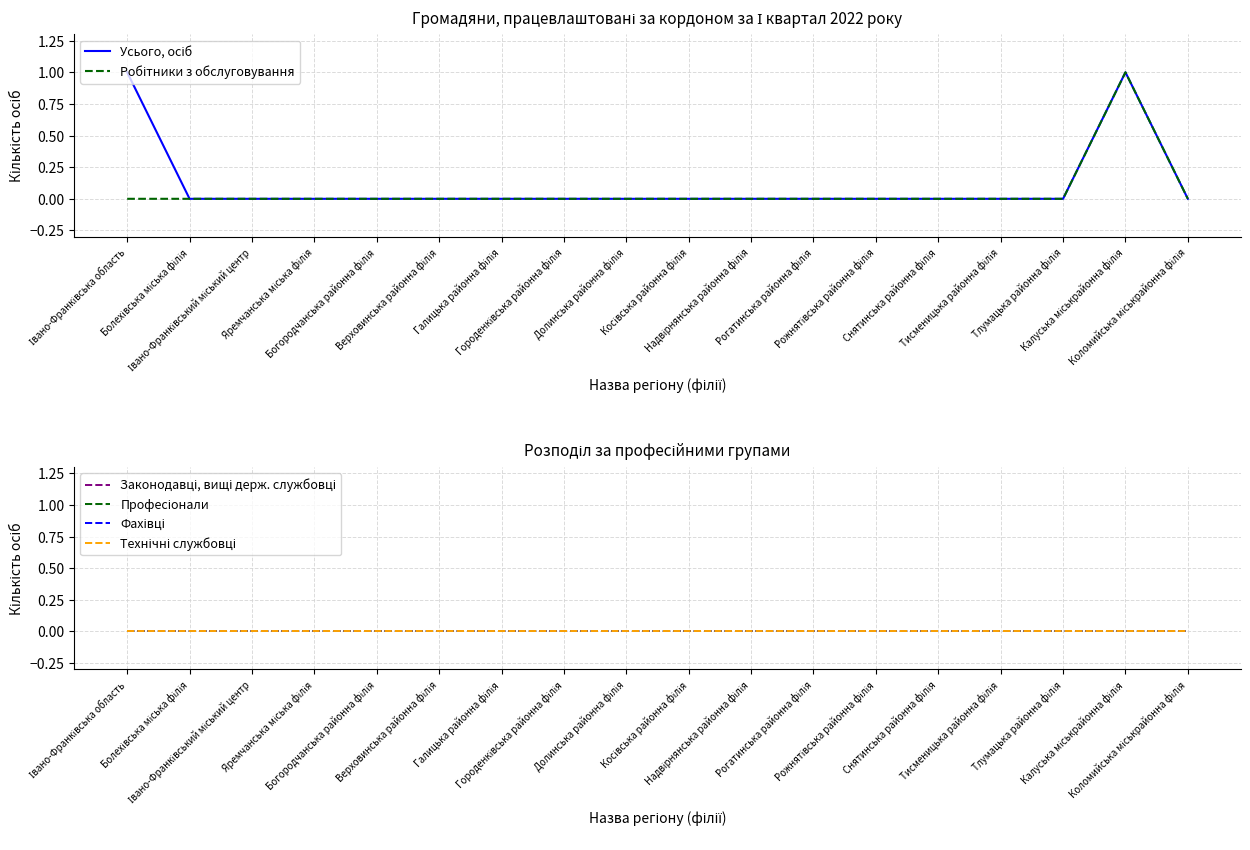

Reading left to right, extract all data points from this chart.

Усього, осіб: Івано-Франківська область=1	Болехівська міська філія=0	Івано-Франківський міський центр=0	Яремчанська міська філія=0	Богородчанська районна філія=0	Верховинська районна філія=0	Галицька районна філія=0	Городенківська районна філія=0	Долинська районна філія=0	Косівська районна філія=0	Надвірнянська районна філія=0	Рогатинська районна філія=0	Рожнятівська районна філія=0	Снятинська районна філія=0	Тисменицька районна філія=0	Тлумацька районна філія=0	Калуська міськрайонна філія=1	Коломийська міськрайонна філія=0
Робітники з обслуговування: Івано-Франківська область=0	Болехівська міська філія=0	Івано-Франківський міський центр=0	Яремчанська міська філія=0	Богородчанська районна філія=0	Верховинська районна філія=0	Галицька районна філія=0	Городенківська районна філія=0	Долинська районна філія=0	Косівська районна філія=0	Надвірнянська районна філія=0	Рогатинська районна філія=0	Рожнятівська районна філія=0	Снятинська районна філія=0	Тисменицька районна філія=0	Тлумацька районна філія=0	Калуська міськрайонна філія=1	Коломийська міськрайонна філія=0
Законодавці, вищі держ. службовці: Івано-Франківська область=0	Болехівська міська філія=0	Івано-Франківський міський центр=0	Яремчанська міська філія=0	Богородчанська районна філія=0	Верховинська районна філія=0	Галицька районна філія=0	Городенківська районна філія=0	Долинська районна філія=0	Косівська районна філія=0	Надвірнянська районна філія=0	Рогатинська районна філія=0	Рожнятівська районна філія=0	Снятинська районна філія=0	Тисменицька районна філія=0	Тлумацька районна філія=0	Калуська міськрайонна філія=0	Коломийська міськрайонна філія=0
Професіонали: Івано-Франківська область=0	Болехівська міська філія=0	Івано-Франківський міський центр=0	Яремчанська міська філія=0	Богородчанська районна філія=0	Верховинська районна філія=0	Галицька районна філія=0	Городенківська районна філія=0	Долинська районна філія=0	Косівська районна філія=0	Надвірнянська районна філія=0	Рогатинська районна філія=0	Рожнятівська районна філія=0	Снятинська районна філія=0	Тисменицька районна філія=0	Тлумацька районна філія=0	Калуська міськрайонна філія=0	Коломийська міськрайонна філія=0
Фахівці: Івано-Франківська область=0	Болехівська міська філія=0	Івано-Франківський міський центр=0	Яремчанська міська філія=0	Богородчанська районна філія=0	Верховинська районна філія=0	Галицька районна філія=0	Городенківська районна філія=0	Долинська районна філія=0	Косівська районна філія=0	Надвірнянська районна філія=0	Рогатинська районна філія=0	Рожнятівська районна філія=0	Снятинська районна філія=0	Тисменицька районна філія=0	Тлумацька районна філія=0	Калуська міськрайонна філія=0	Коломийська міськрайонна філія=0
Технічні службовці: Івано-Франківська область=0	Болехівська міська філія=0	Івано-Франківський міський центр=0	Яремчанська міська філія=0	Богородчанська районна філія=0	Верховинська районна філія=0	Галицька районна філія=0	Городенківська районна філія=0	Долинська районна філія=0	Косівська районна філія=0	Надвірнянська районна філія=0	Рогатинська районна філія=0	Рожнятівська районна філія=0	Снятинська районна філія=0	Тисменицька районна філія=0	Тлумацька районна філія=0	Калуська міськрайонна філія=0	Коломийська міськрайонна філія=0